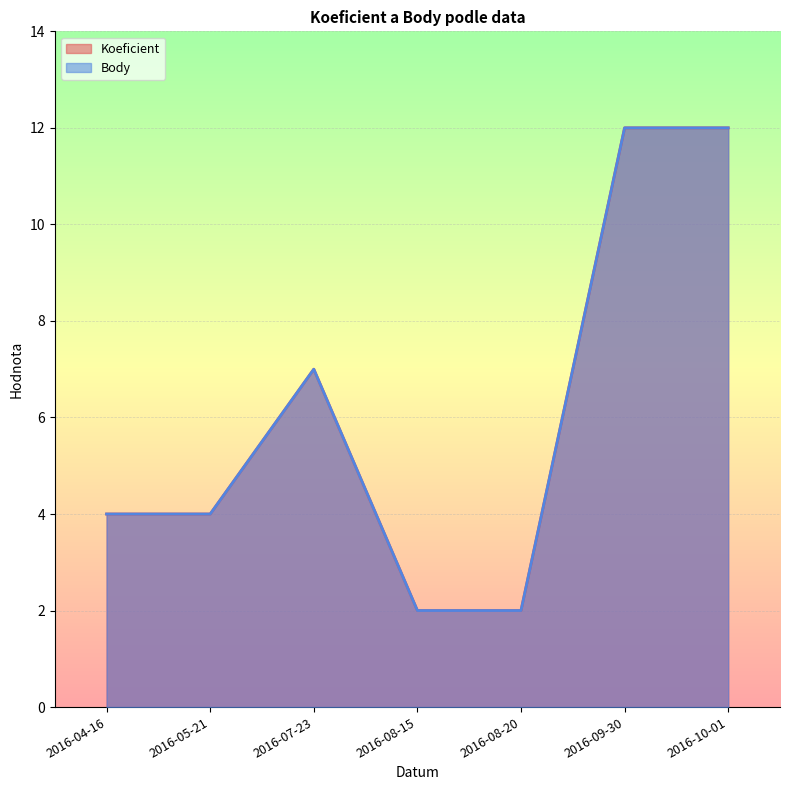

Count the Body values in the range 2 to 12.

7